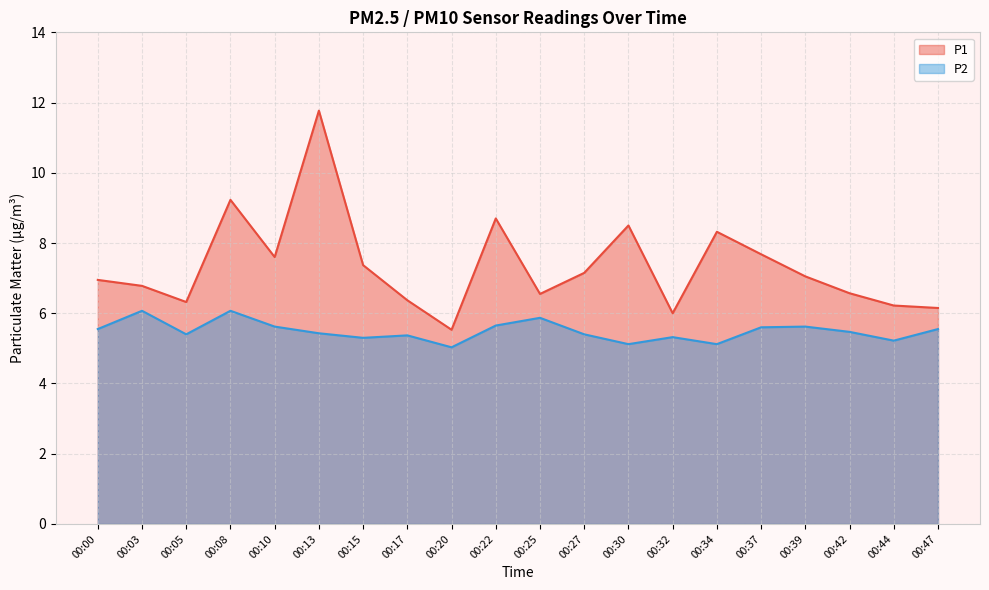

True or false: P2 and P1 cross at least once.

False